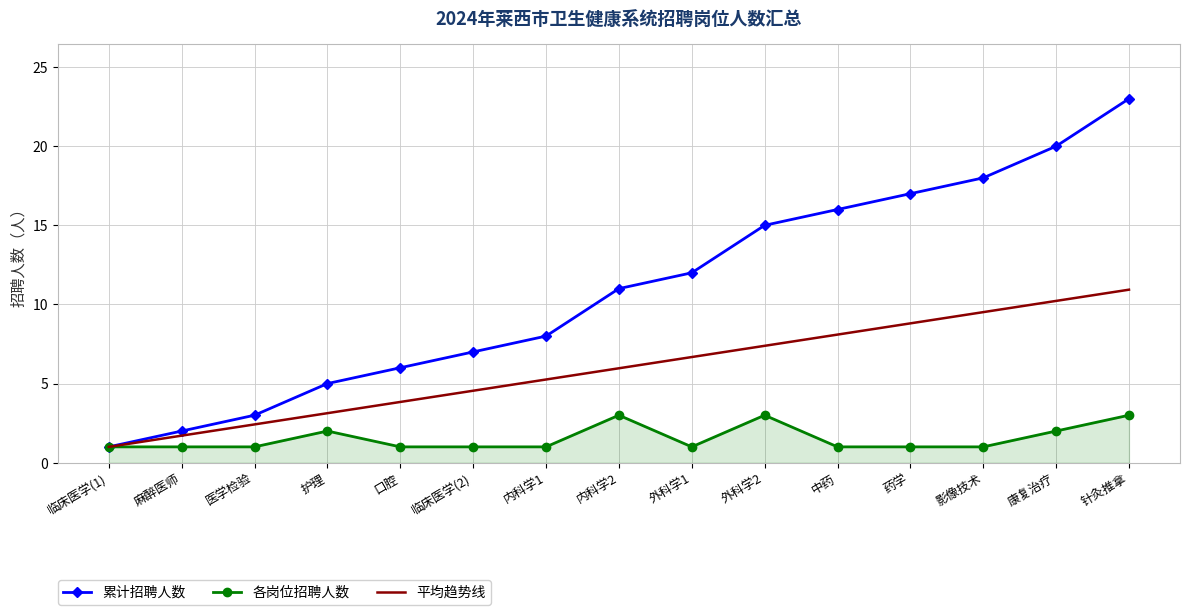

The value of 各岗位招聘人数 at 口腔 is 1.0. True or false?

True